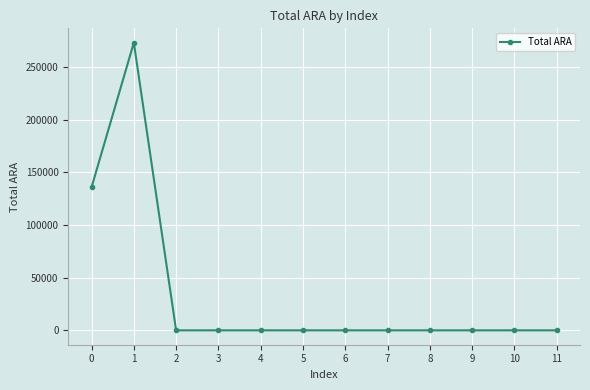

Reading right to left, list all the values displayed in this chart.

0	0	0	0	0	0	0	0	0	0	273093	135796